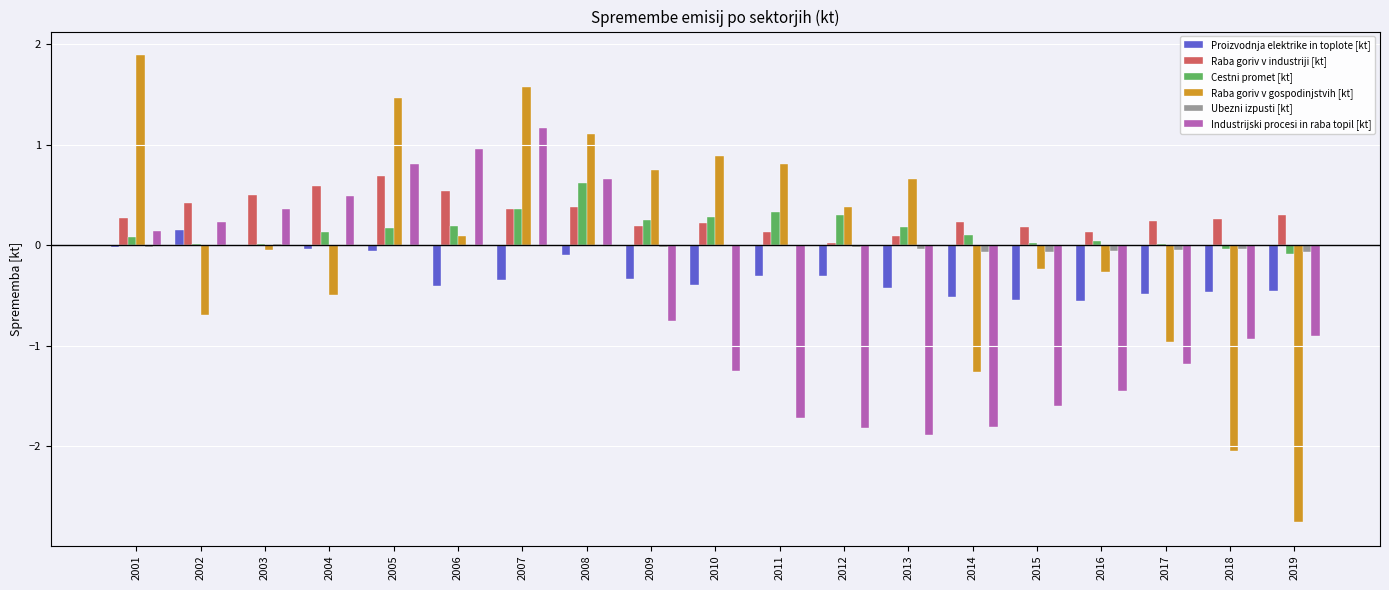

What is the spread (max minus min) of values at 2009?

1.5